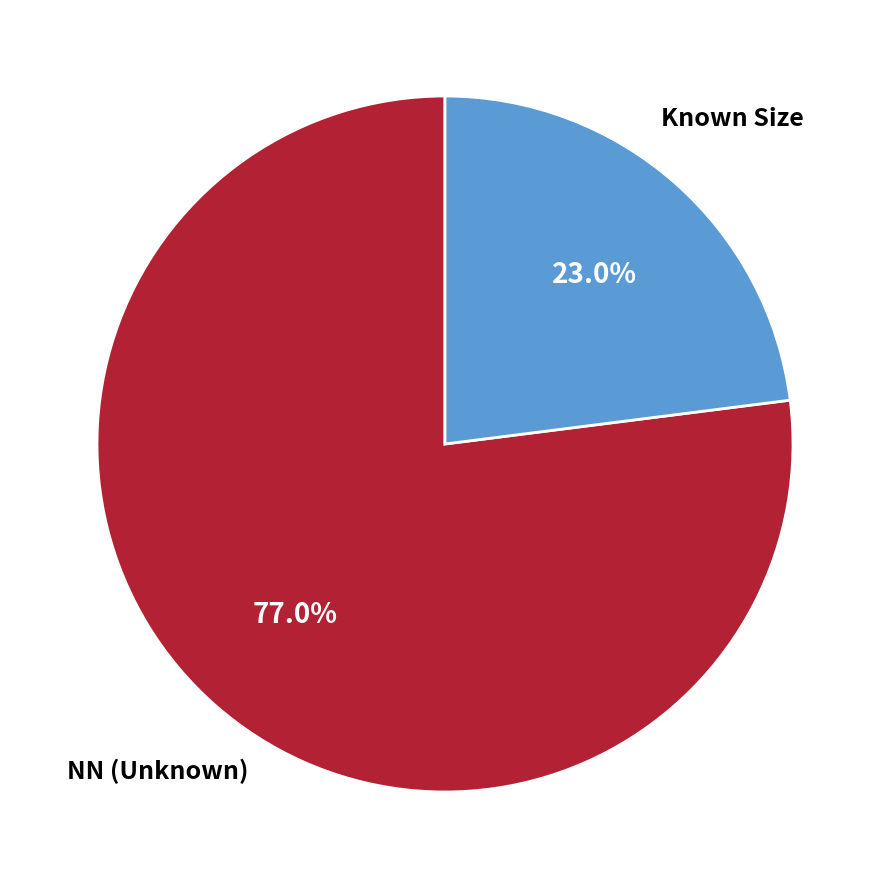

Count the number of slices in the pie.

2